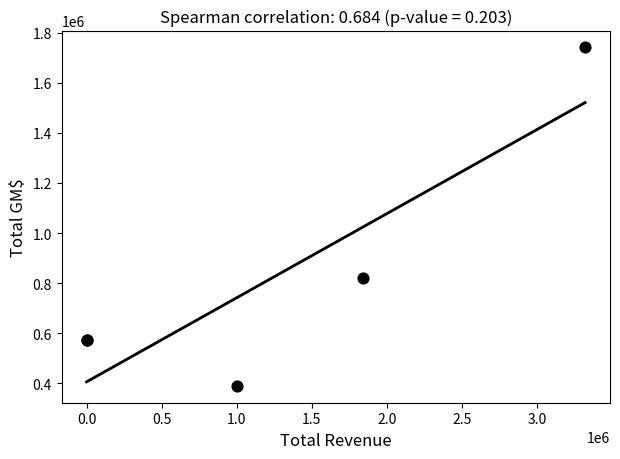

What Y value in the scatter plot is closest to 1065561?

819980.0